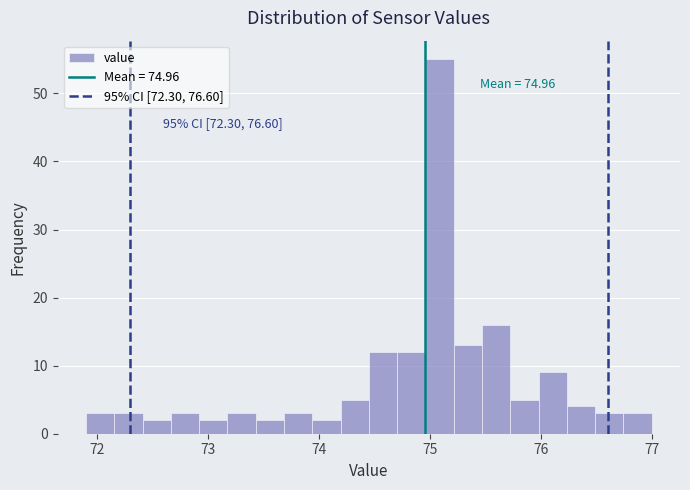

Read against the x-axis, roughly where is the centre of the tallest bar?

75.1